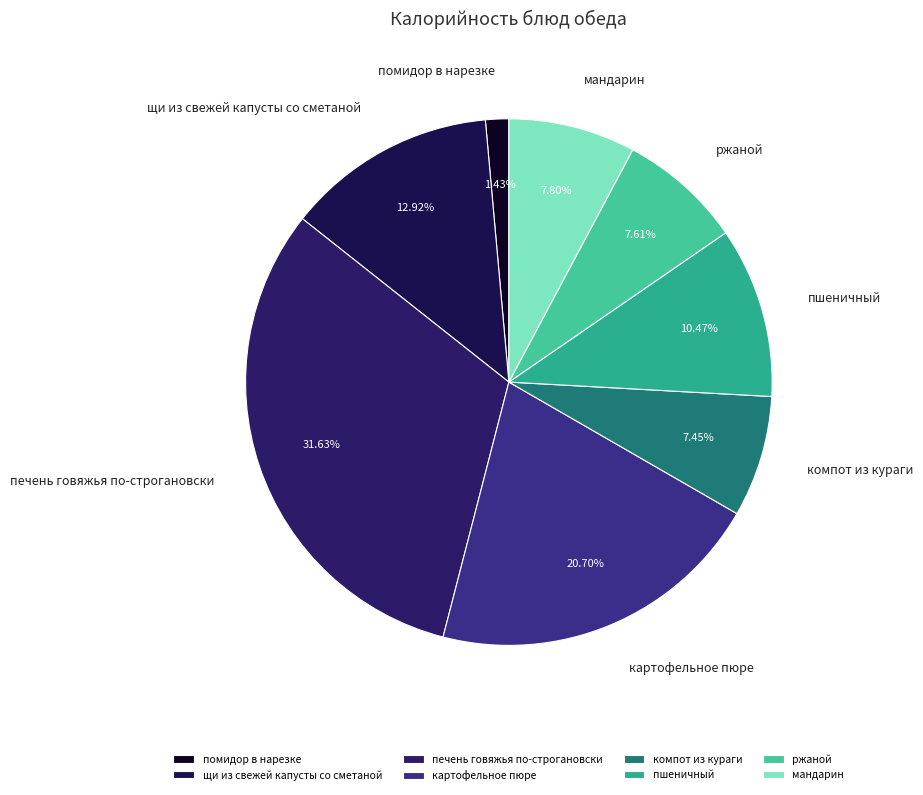

Is there a majority slice in this chart?

No